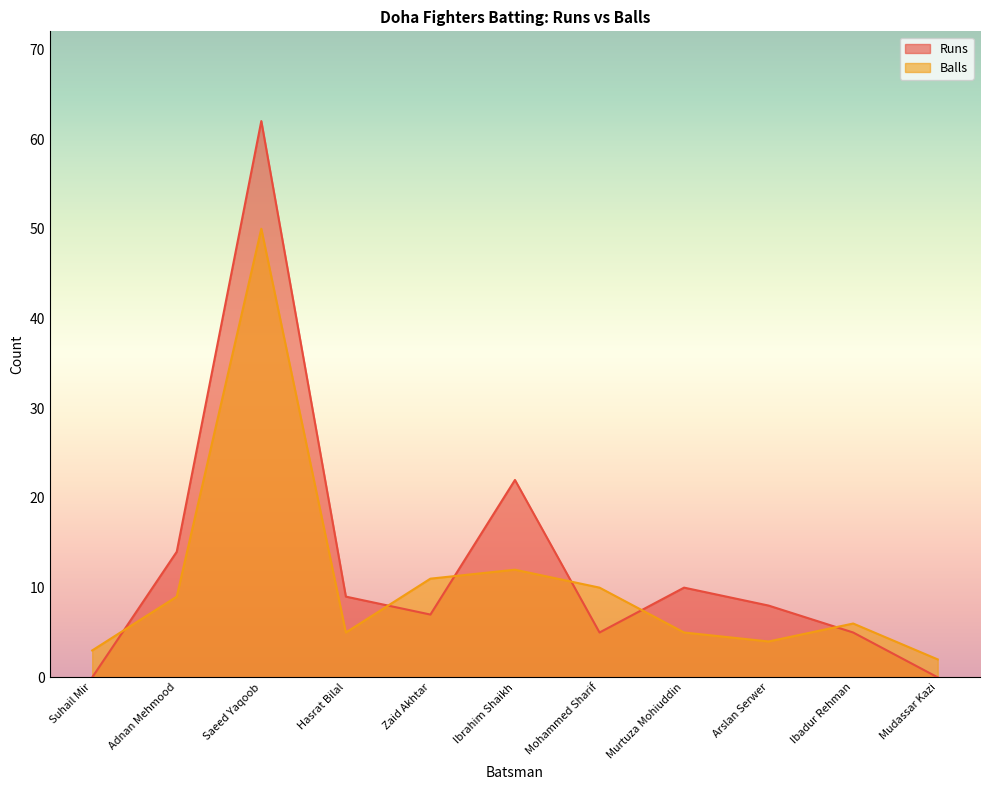

How many interior local peaks does the Balls series have?

3